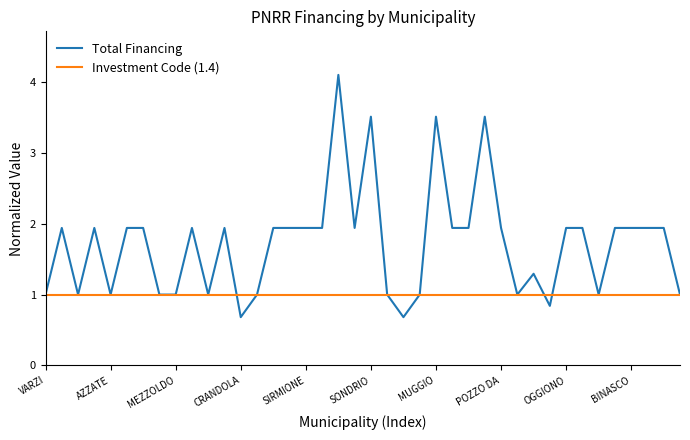

List the series in order of their peak value, lowest first.

Investment Code (1.4), Total Financing